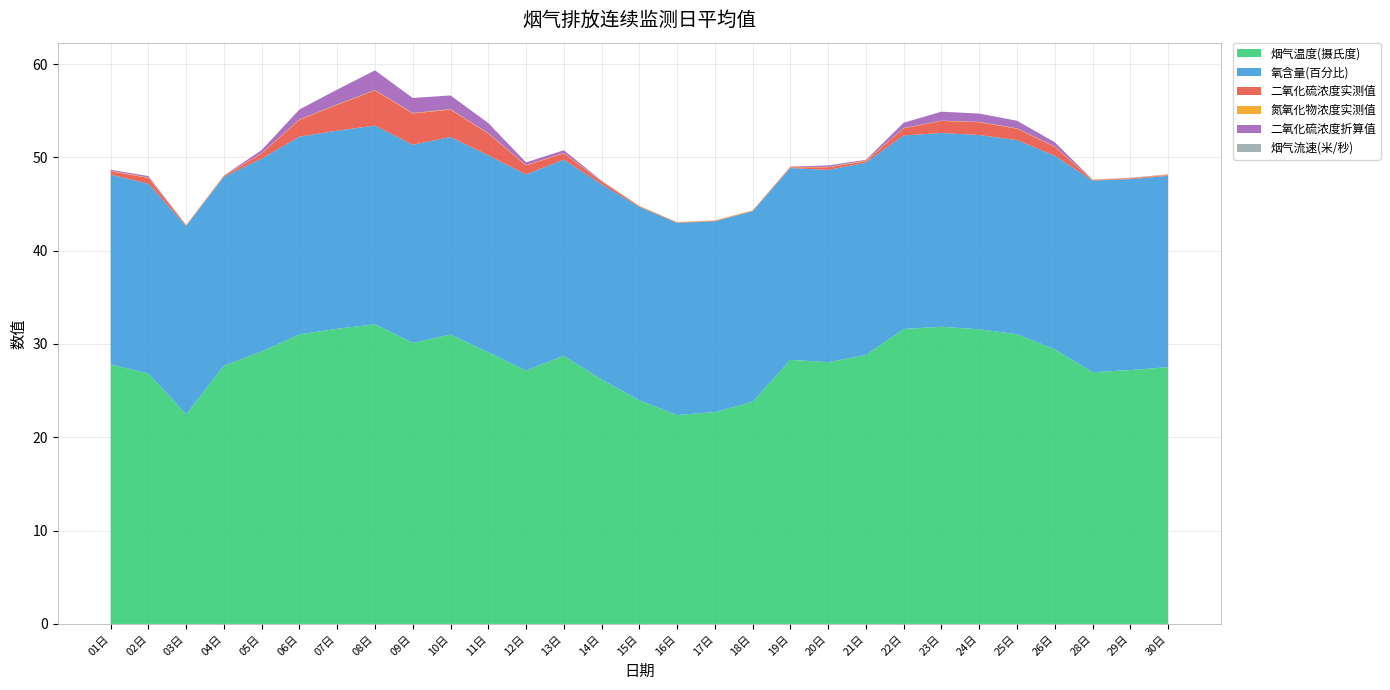

Reading left to right, extract all data points from this chart.

烟气温度(摄氏度): 27.8	26.8	22.5	27.7	29.2	31.0	31.6	32.1	30.1	31.0	29.1	27.2	28.7	26.2	24.0	22.4	22.7	23.8	28.3	28.1	28.8	31.6	31.9	31.6	31.1	29.4	27.0	27.2	27.5
氧含量(百分比): 20.3	20.3	20.2	20.2	20.7	21.2	21.2	21.3	21.2	21.2	21.1	21.0	21.0	20.9	20.7	20.6	20.4	20.4	20.6	20.6	20.6	20.7	20.8	20.8	20.8	20.7	20.5	20.5	20.5
烟气流速(米/秒): 0.0	0.0	0.0	0.0	0.0	0.0	0.0	0.0	0.0	0.0	0.0	0.0	0.0	0.0	0.0	0.0	0.0	0.0	0.0	0.0	0.0	0.0	0.0	0.0	0.0	0.0	0.0	0.0	0.0
二氧化硫浓度实测值: 0.4	0.6	0.1	0.1	0.6	1.8	2.8	3.8	3.4	2.9	2.3	1.0	0.7	0.3	0.1	0.1	0.1	0.1	0.1	0.3	0.1	0.8	1.3	1.4	1.2	0.9	0.1	0.1	0.1
氮氧化物浓度实测值: 0.0	0.1	0.0	0.0	0.0	0.0	0.0	0.0	0.1	0.1	0.0	0.0	0.0	0.0	0.0	0.0	0.0	0.0	0.0	0.0	0.1	0.0	0.0	0.0	0.0	0.0	0.0	0.0	0.1
二氧化硫浓度折算值: 0.1	0.1	0.0	0.0	0.3	1.1	1.6	2.1	1.6	1.5	1.1	0.3	0.3	0.1	0.0	0.0	0.0	0.0	0.0	0.2	0.1	0.6	1.0	0.9	0.8	0.5	0.0	0.0	0.0